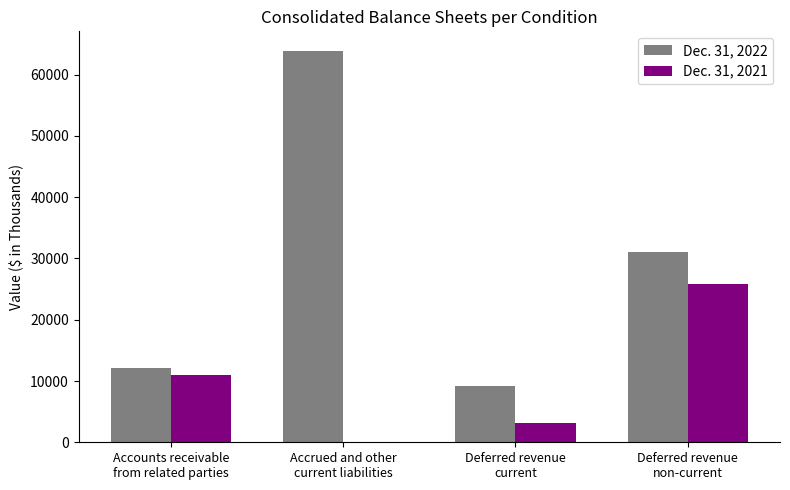

What is the maximum value shown in the chart?

63886